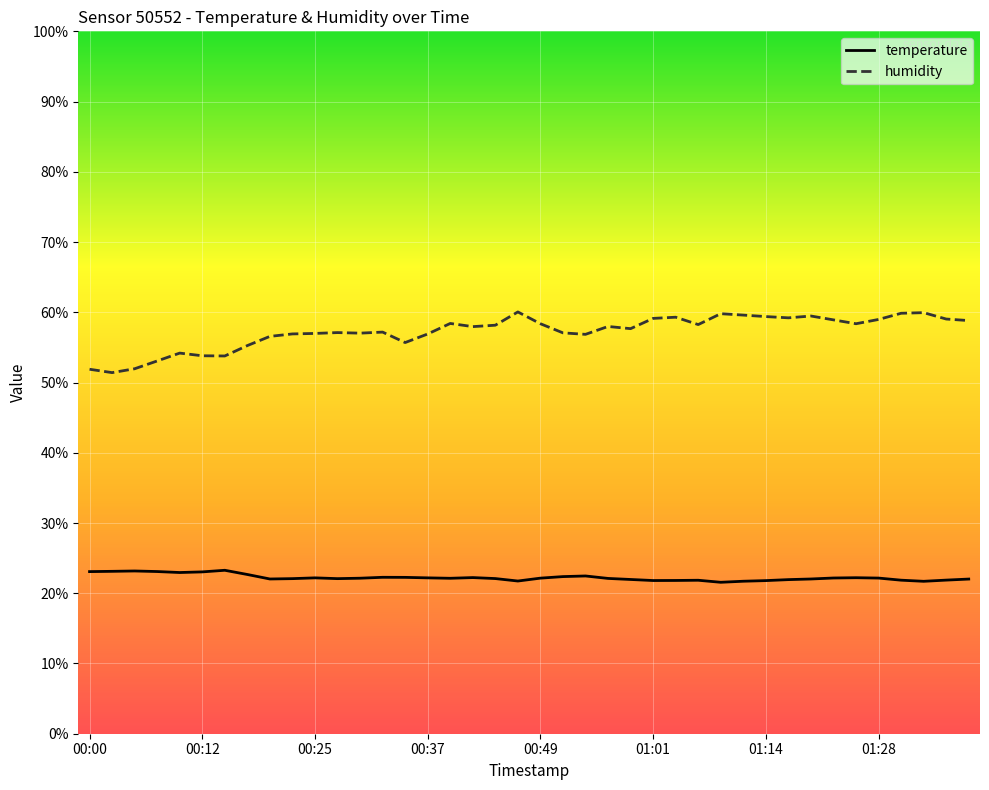

List the series in order of their peak value, highest first.

humidity, temperature